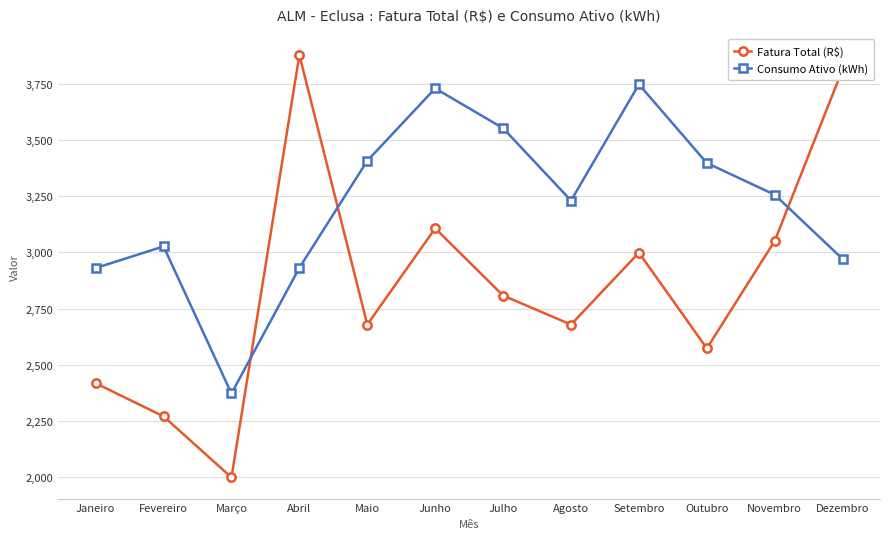

What is the minimum value for Consumo Ativo (kWh)?

2372.0